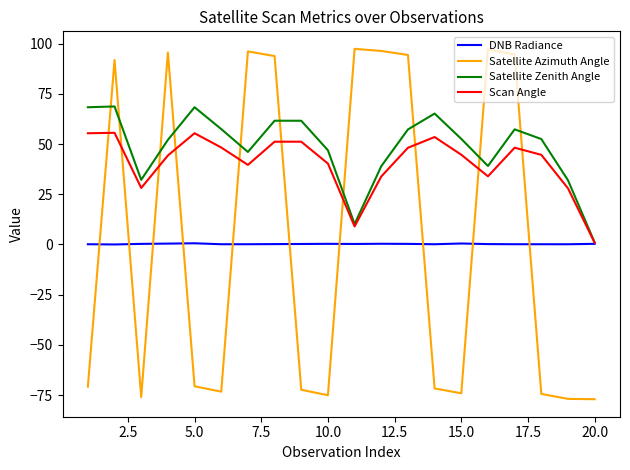

What is the highest value of the Satellite Azimuth Angle series?

97.4